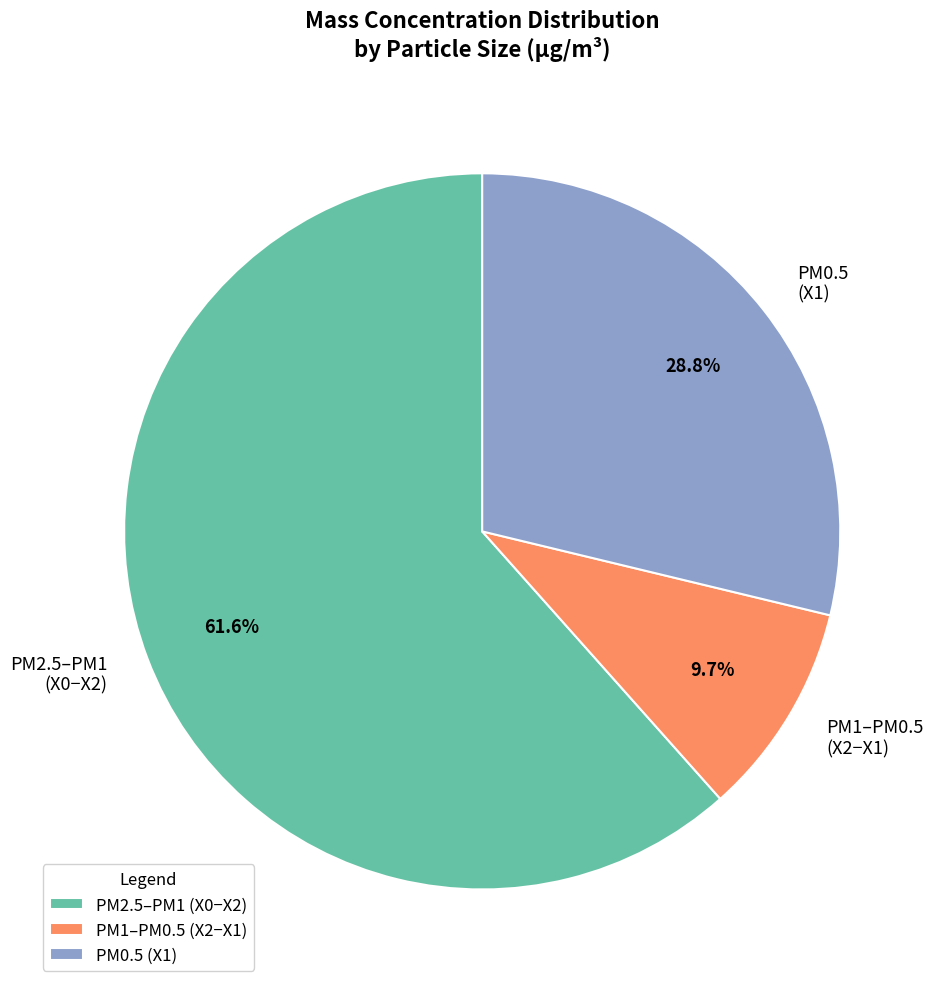

Combined, do PM1–PM0.5 (X2−X1) and PM2.5–PM1 (X0−X2) account for over 50%?

Yes